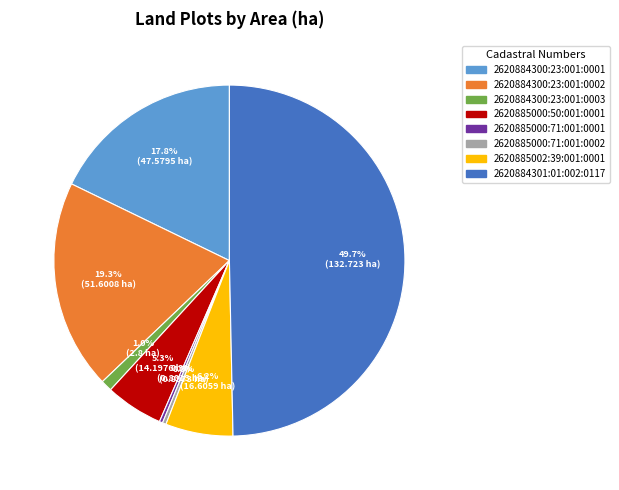

What percentage is the 2620884301:01:002:0117 slice, to the nearest percent?

50%